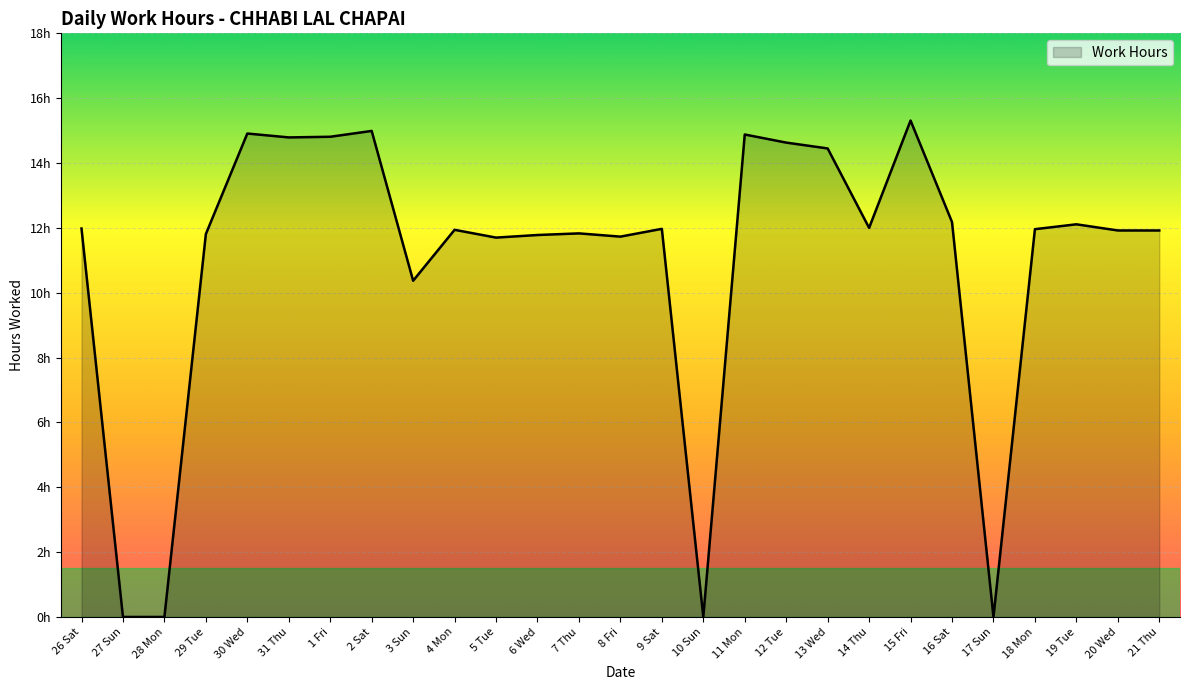

Reading right to left, extract all data points from this chart.

11.9	11.9	12.1	12.0	0.0	12.2	15.3	12.0	14.4	14.6	14.9	0.0	12.0	11.7	11.8	11.8	11.7	11.9	10.4	15.0	14.8	14.8	14.9	11.8	0.0	0.0	12.0